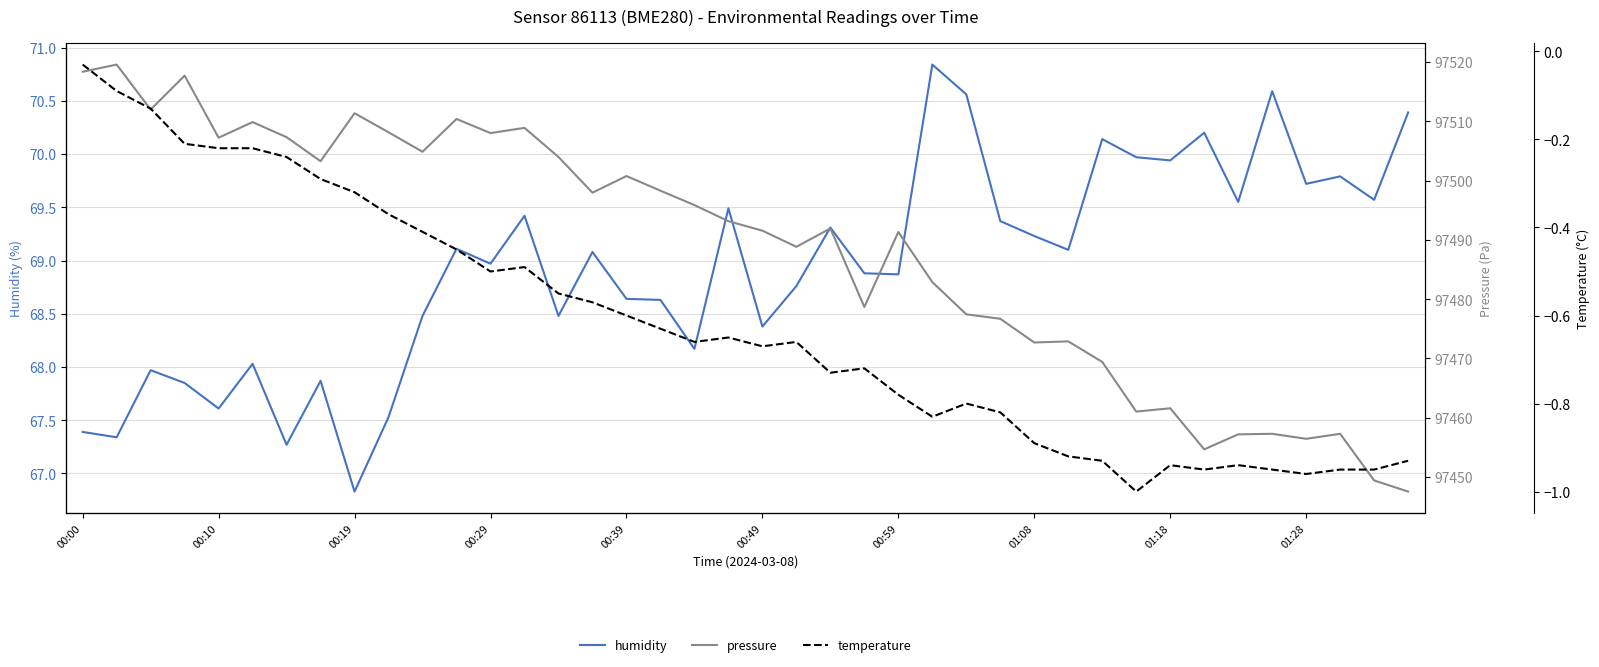

What is the sum of all humidity values?

2757.3